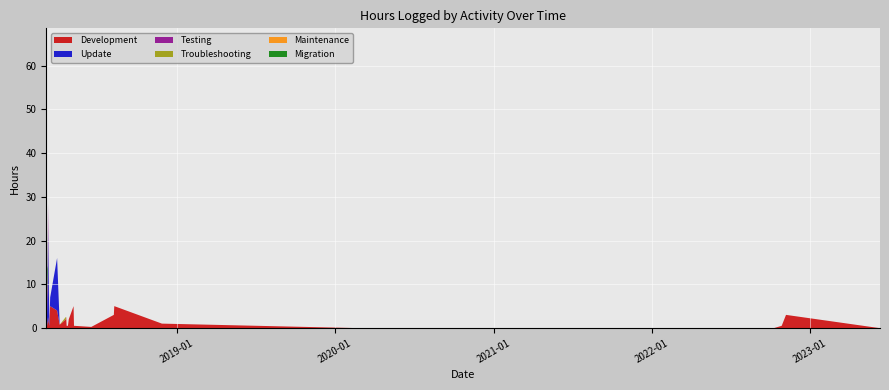

Reading left to right, what are all the values shown in this chart?

Development: 0=8.0	1=1.5	2=0.5	3=2.5	4=0.5	5=3.5	6=5.0	7=4.0	8=0.8	9=2.0	10=2.5	11=0.5	12=0.5	13=2.0	14=5.0	15=0.5	16=0.2	17=3.0	18=5.0	19=1.0	20=0.0	21=0.0	22=0.0	23=0.0	24=0.5	25=3.0	26=0.0	27=0.0	28=0.0	29=0.0
Update: 0=50.0	1=10.0	2=2.0	3=20.0	4=1.0	5=0.1	6=2.0	7=12.0	8=0.0	9=0.0	10=0.0	11=0.0	12=0.0	13=0.0	14=0.0	15=0.0	16=0.0	17=0.0	18=0.0	19=0.0	20=0.0	21=0.0	22=0.0	23=0.0	24=0.0	25=0.0	26=0.0	27=0.0	28=0.0	29=0.0
Testing: 0=4.0	1=0.2	2=4.0	3=6.0	4=0.5	5=0.0	6=0.0	7=0.0	8=0.0	9=0.0	10=0.0	11=0.0	12=0.0	13=0.0	14=0.0	15=0.0	16=0.0	17=0.0	18=0.0	19=0.0	20=0.0	21=0.0	22=0.0	23=0.0	24=0.0	25=0.0	26=0.0	27=0.0	28=0.0	29=0.0
Troubleshooting: 0=0.2	1=0.5	2=0.0	3=0.0	4=0.0	5=0.0	6=0.0	7=0.0	8=0.0	9=0.5	10=0.0	11=0.0	12=0.0	13=0.0	14=0.0	15=0.0	16=0.0	17=0.0	18=0.0	19=0.0	20=0.0	21=0.0	22=0.0	23=0.0	24=0.0	25=0.0	26=0.0	27=0.0	28=0.0	29=0.0
Maintenance: 0=0.5	1=0.5	2=2.0	3=0.0	4=0.0	5=0.0	6=0.0	7=0.0	8=0.0	9=0.0	10=0.0	11=0.0	12=0.0	13=0.0	14=0.0	15=0.0	16=0.0	17=0.0	18=0.0	19=0.0	20=0.0	21=0.0	22=0.0	23=0.0	24=0.0	25=0.0	26=0.0	27=0.0	28=0.0	29=0.0
Migration: 0=2.5	1=1.5	2=5.0	3=0.0	4=0.0	5=0.0	6=0.0	7=0.0	8=0.0	9=0.0	10=0.0	11=0.0	12=0.0	13=0.0	14=0.0	15=0.0	16=0.0	17=0.0	18=0.0	19=0.0	20=0.0	21=0.0	22=0.0	23=0.0	24=0.0	25=0.0	26=0.0	27=0.0	28=0.0	29=0.0